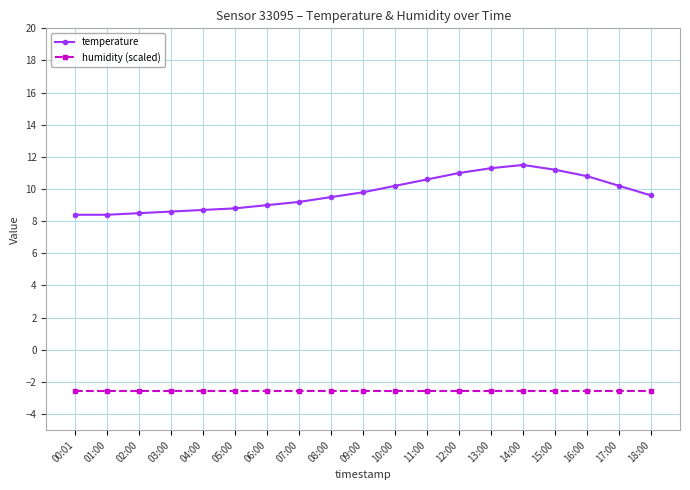

How many data points does each series have?

19